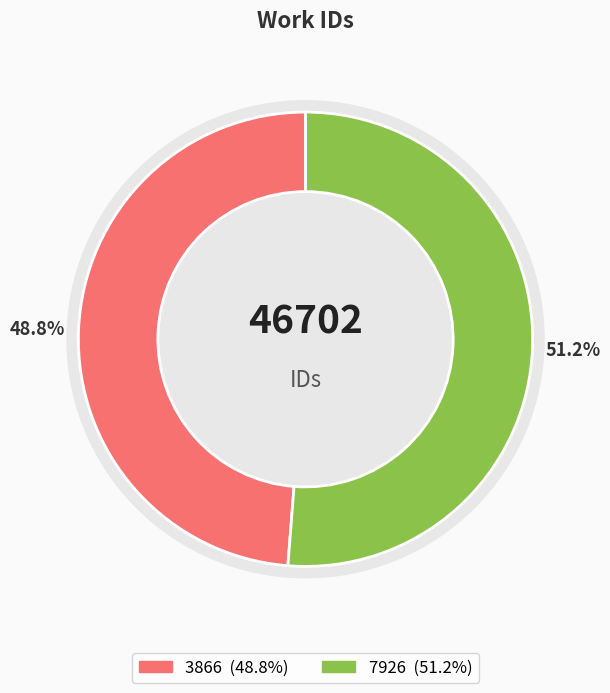

To the nearest percent, what portion does 7926 represent?

51%